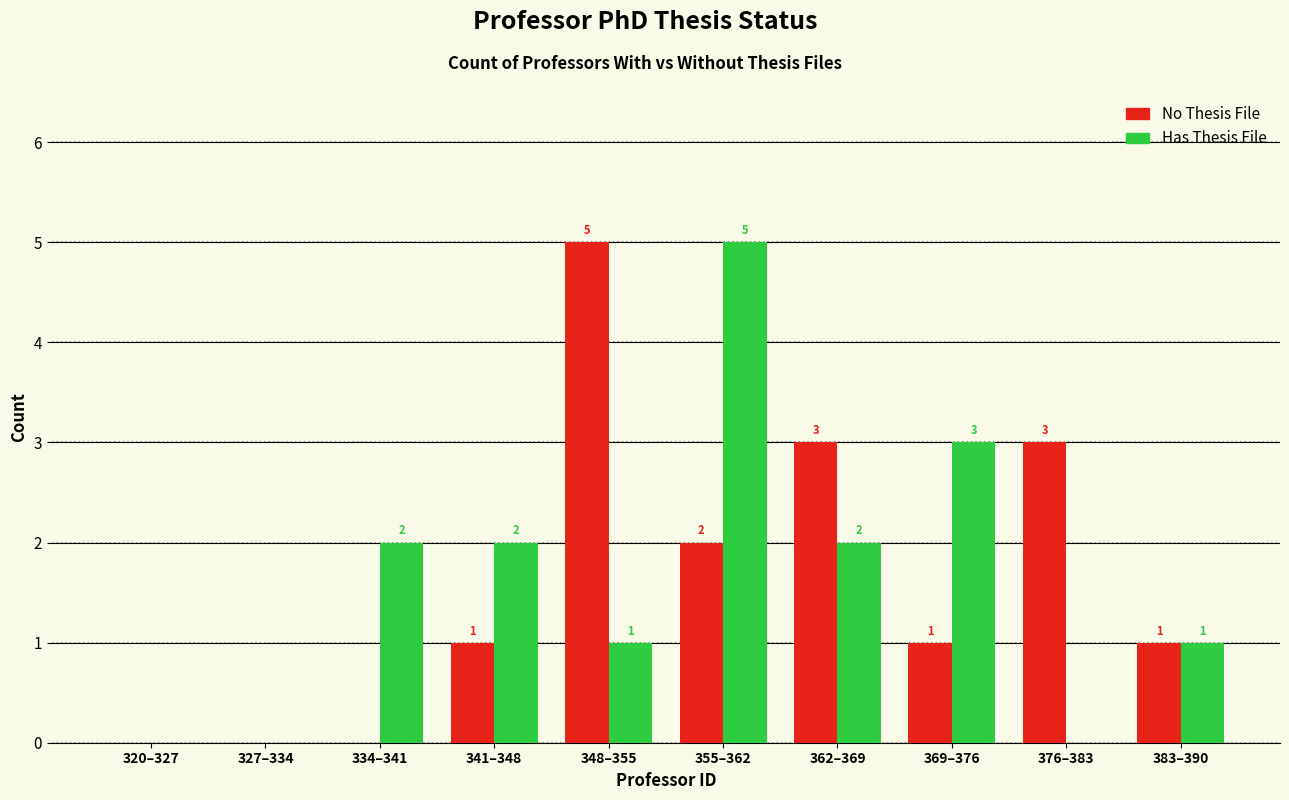

Which series changed the most between 341–348 and 362–369?

No Thesis File